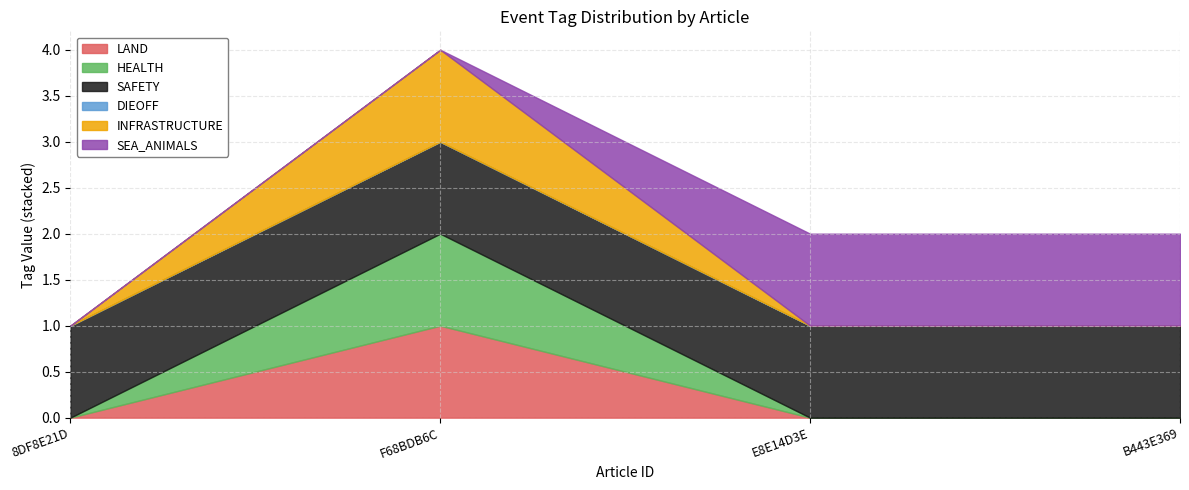

List the labels in order of LAND value, largest first.

F68BDB6C, 8DF8E21D, E8E14D3E, B443E369